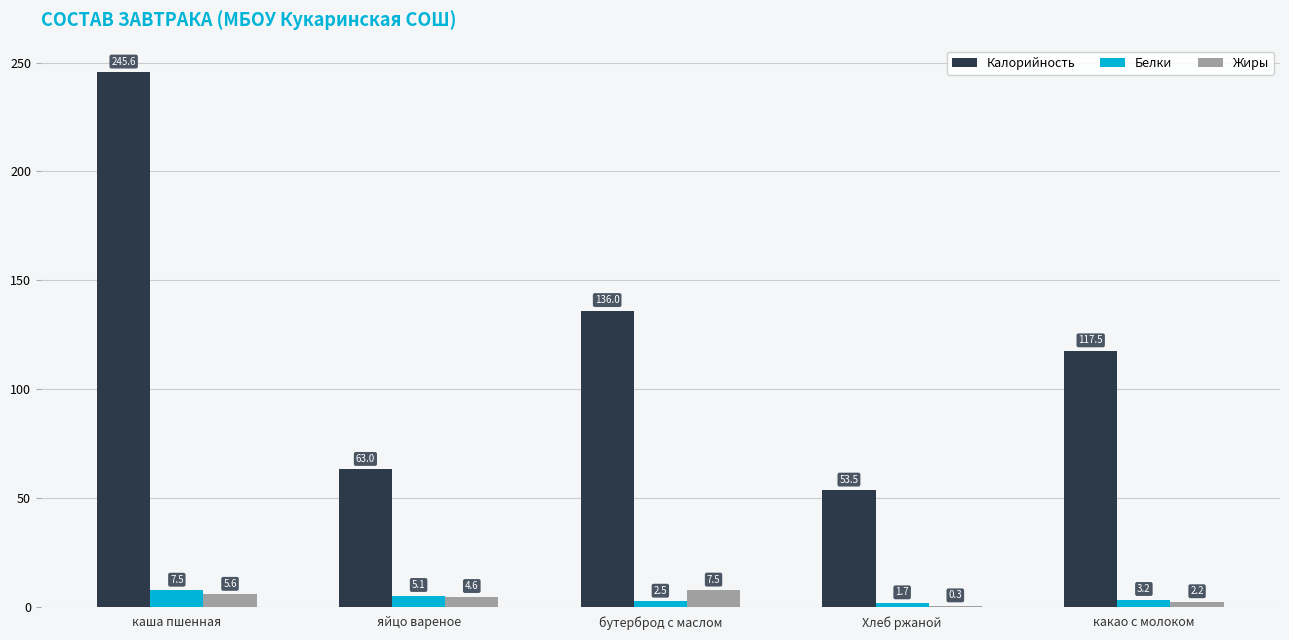

What is the sum of all Белки values?

20.0